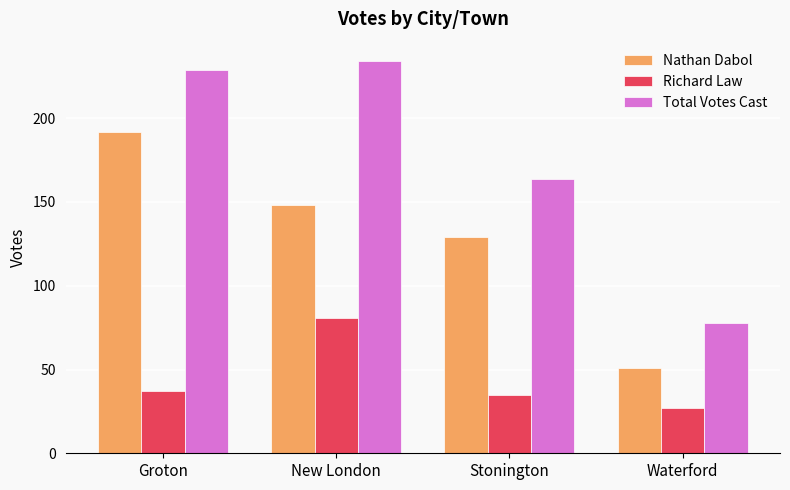

What is the total value across all series at Groton?

458